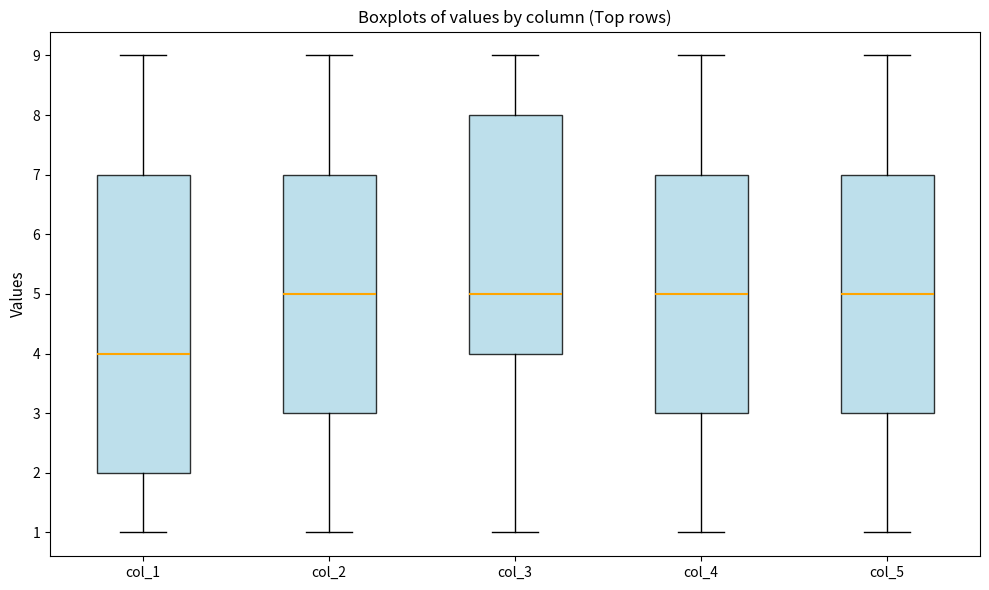

Which box is the tallest, from its lower edge to its upper edge?

col_1